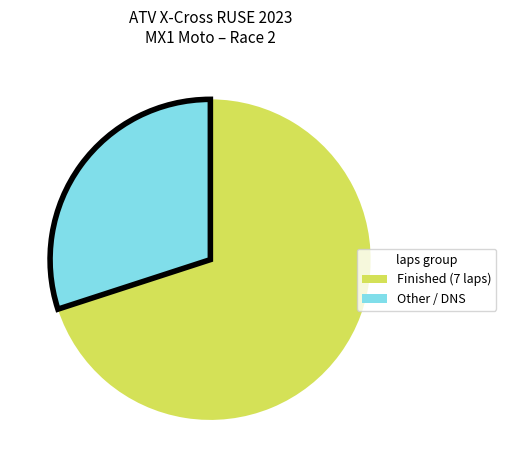

Is there a majority slice in this chart?

Yes